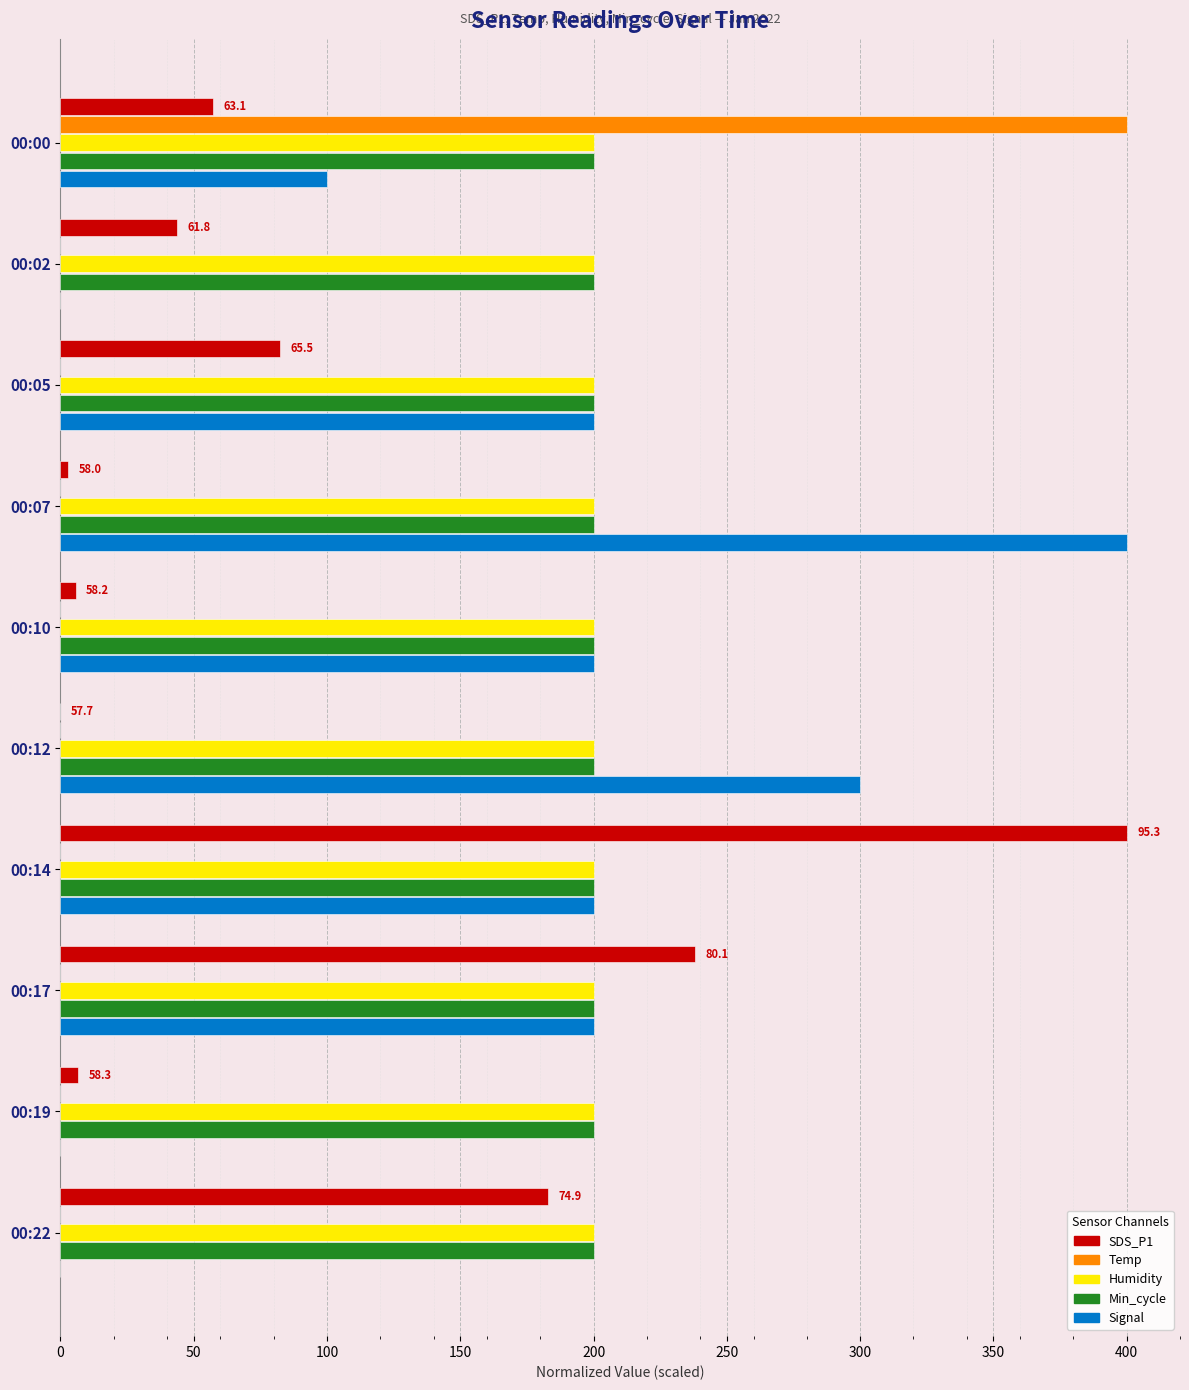

What is the greatest value displayed?

400.0